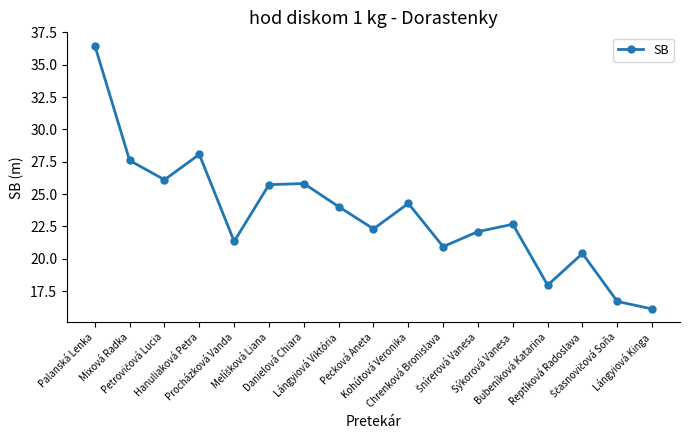

What is the value of the 14th point from the left?

18.0